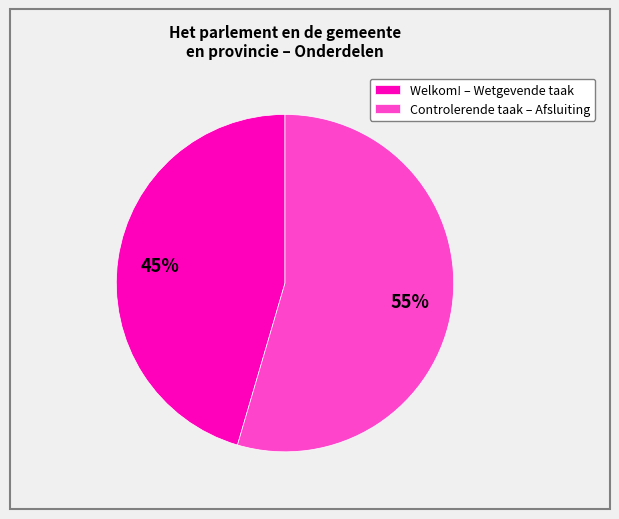

Approximately how many times larger is the value at Controlerende taak – Afsluiting compared to Welkom! – Wetgevende taak?

1.2